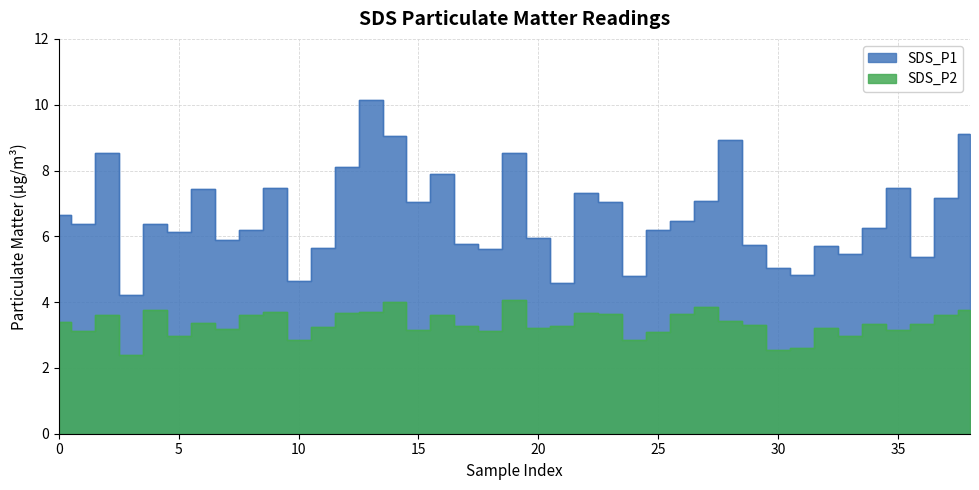

What is the spread (max minus min) of values at 18?

2.5